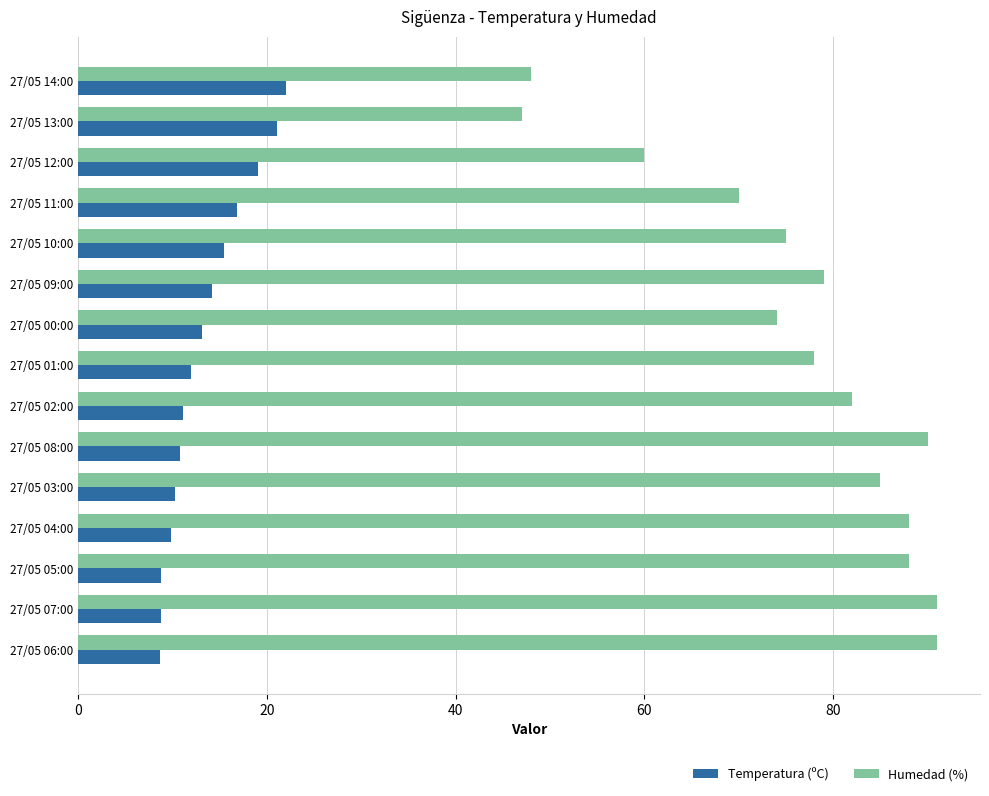

The value of Humedad (%) at 27/05 01:00 is 78.0. True or false?

True